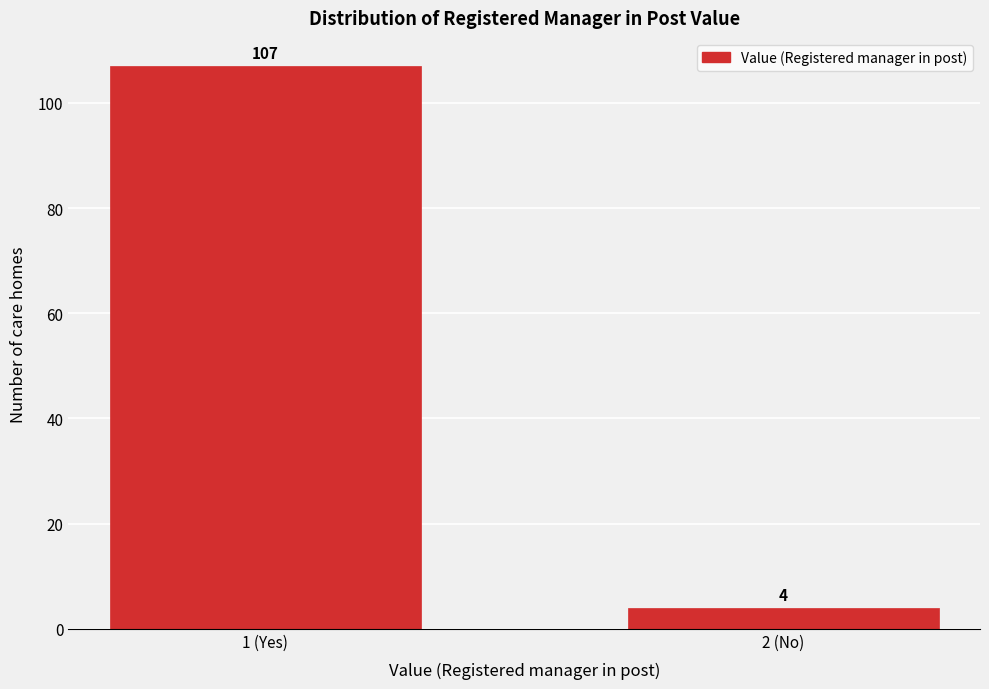

Reading right to left, transcribe all the data shown in this chart.

4	107